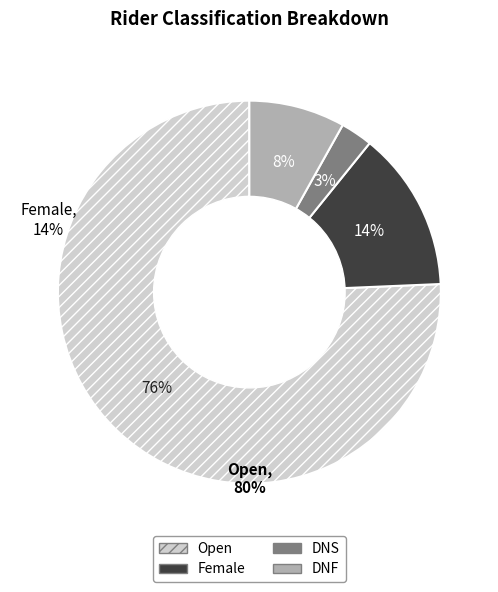

Does DNF account for over 50% of the chart?

No